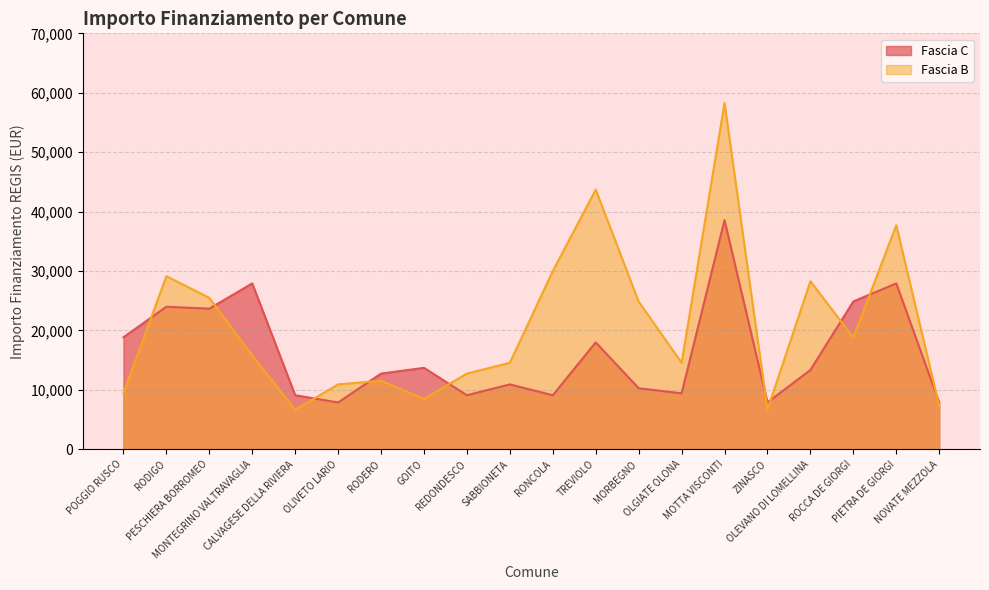

What is the label of the 14th point from the left?

OLGIATE OLONA